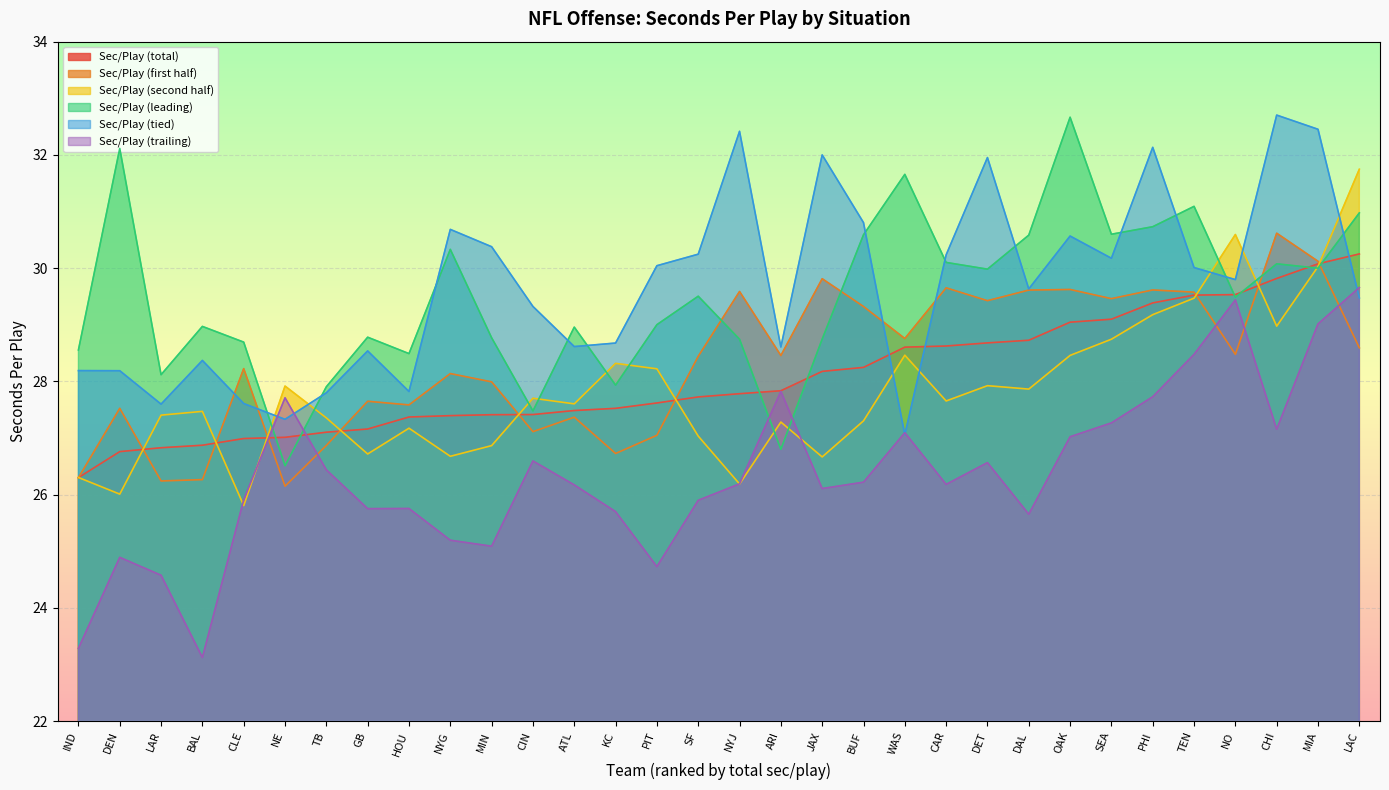

What is the label of the 19th point from the left?

JAX